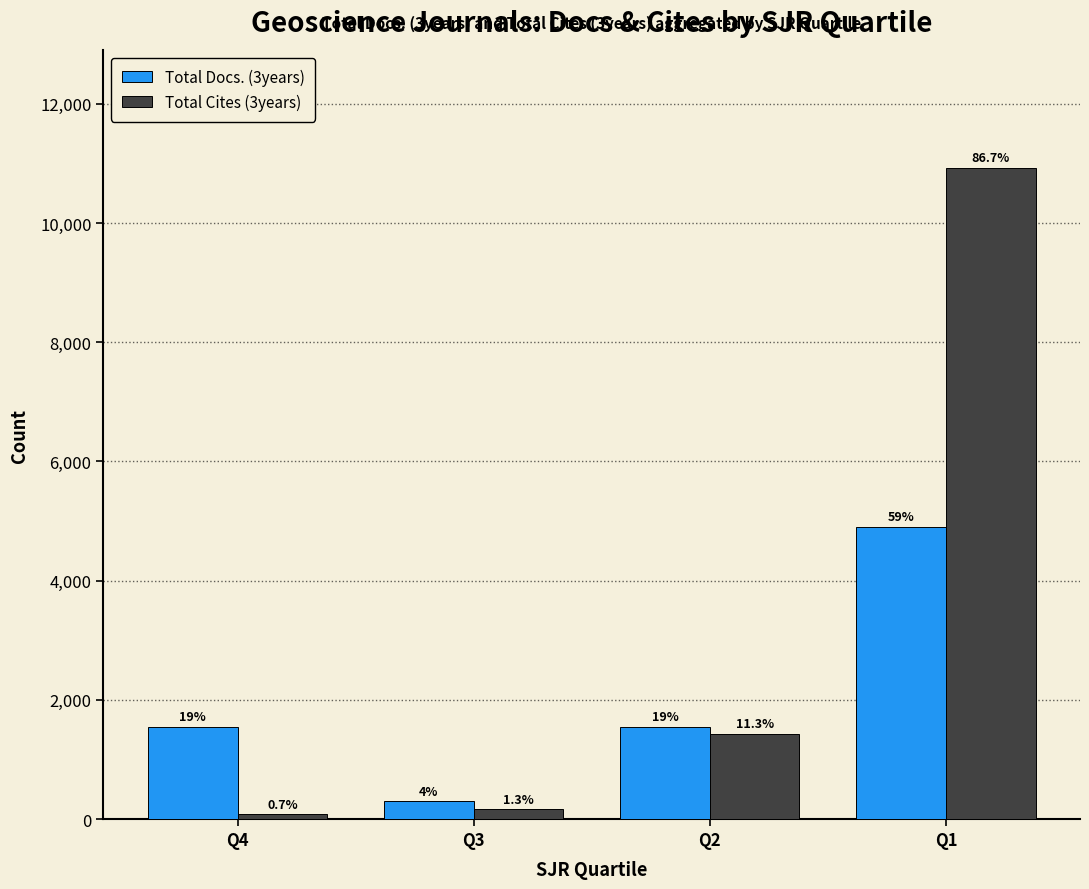

What are all the series names shown in the legend?

Total Docs. (3years), Total Cites (3years)